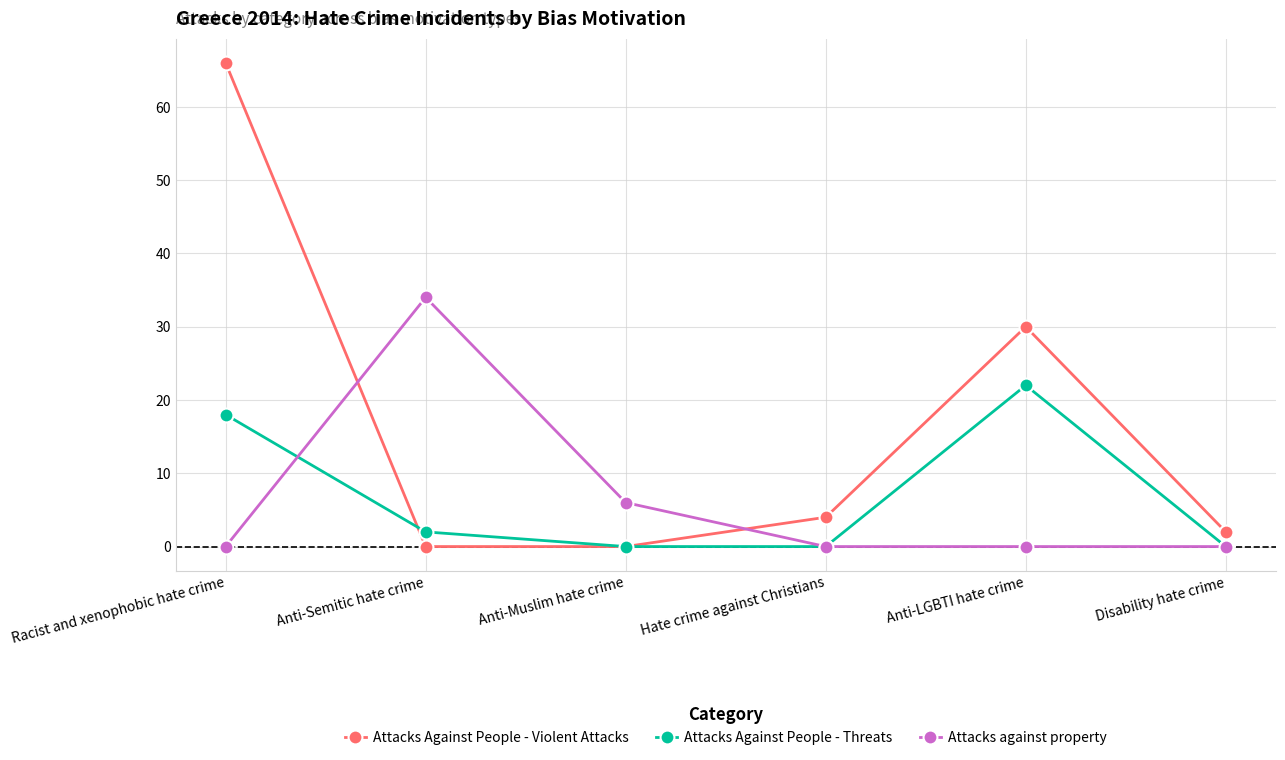

What is the difference between the maximum and minimum values in the Attacks Against People - Threats series?

22